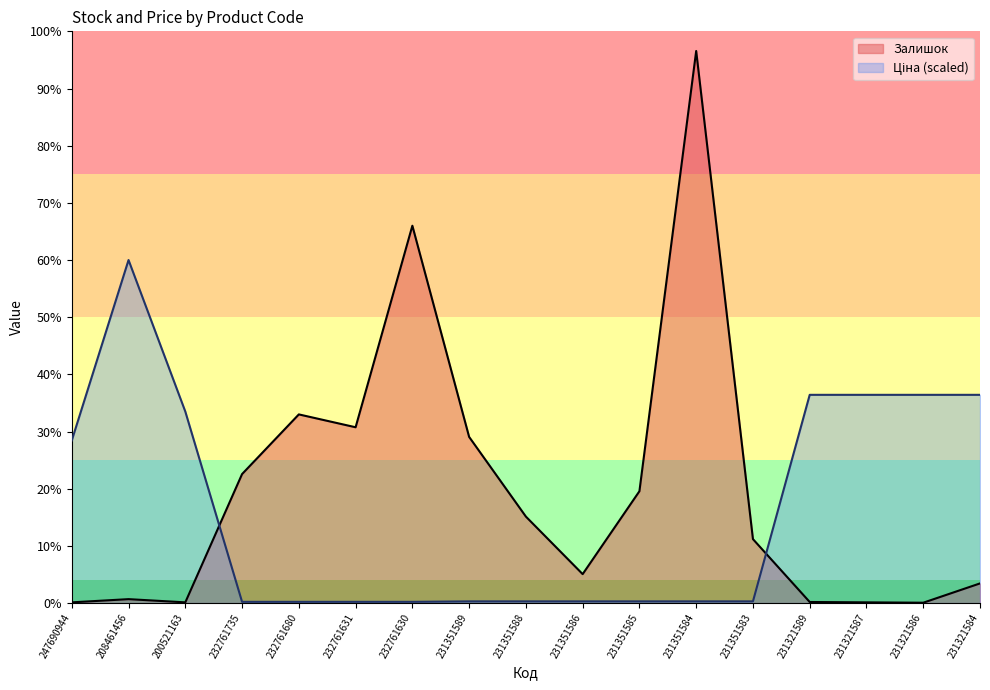

In Ціна, how many points are higher than both neighbors (excluding endpoints)?

1